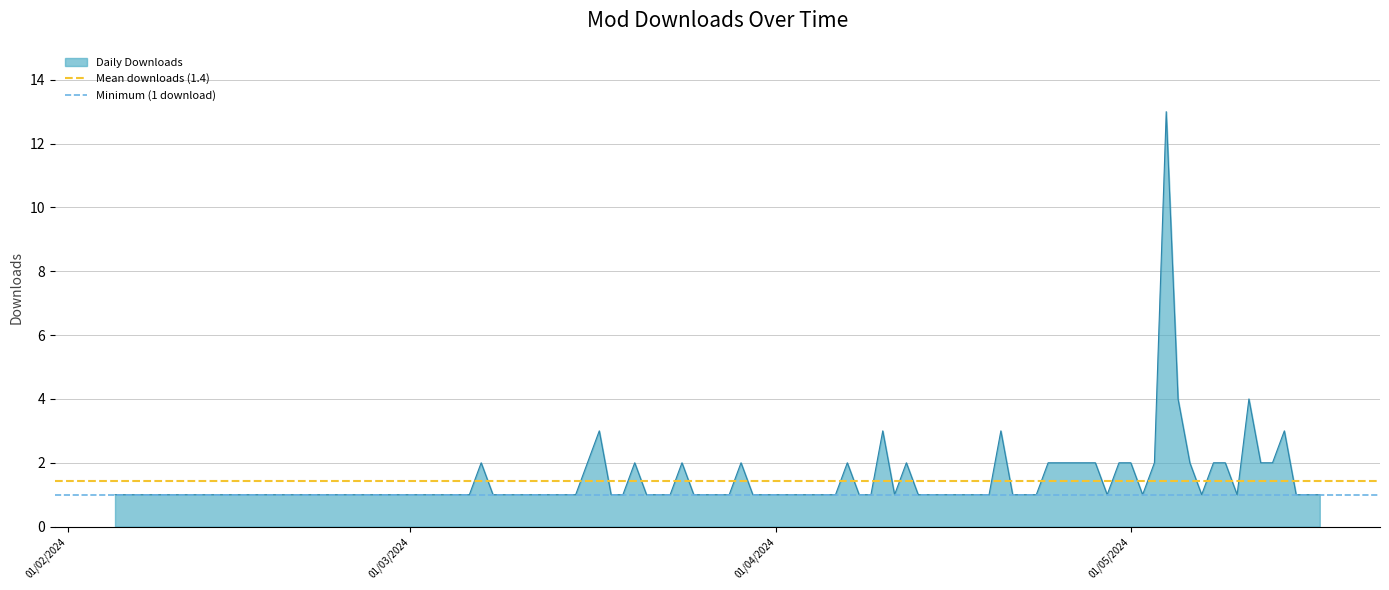

The value of Daily Downloads at 01/03/2024 is 1. True or false?

True